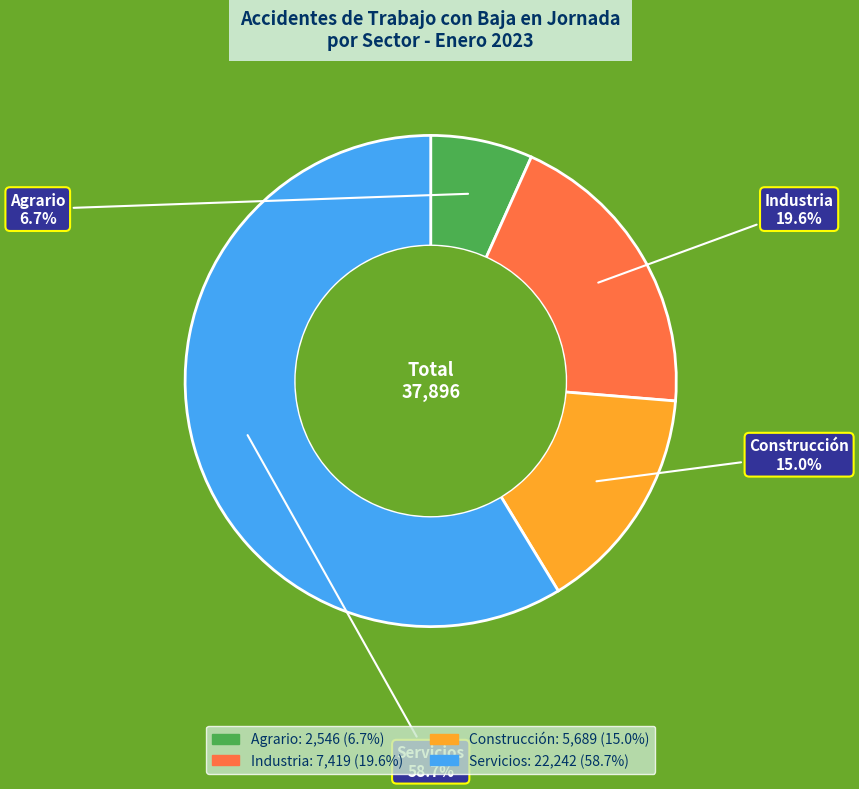

To the nearest percent, what portion does Construcción represent?

15%